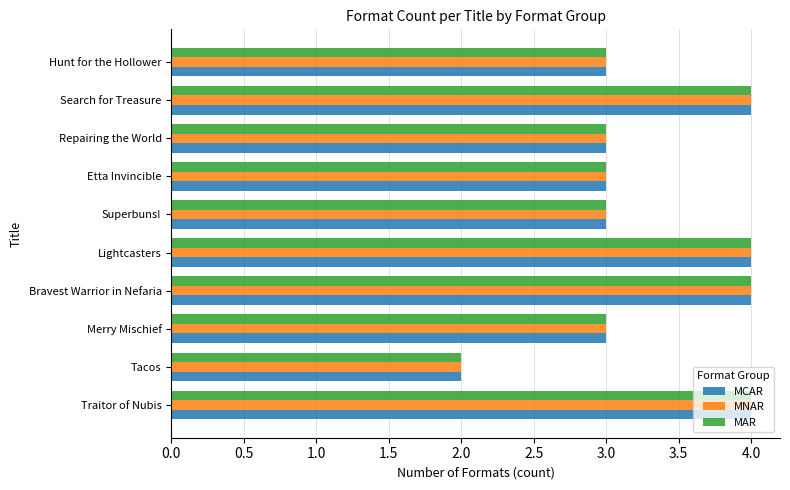

What is the total value across all series at Search for Treasure?

12